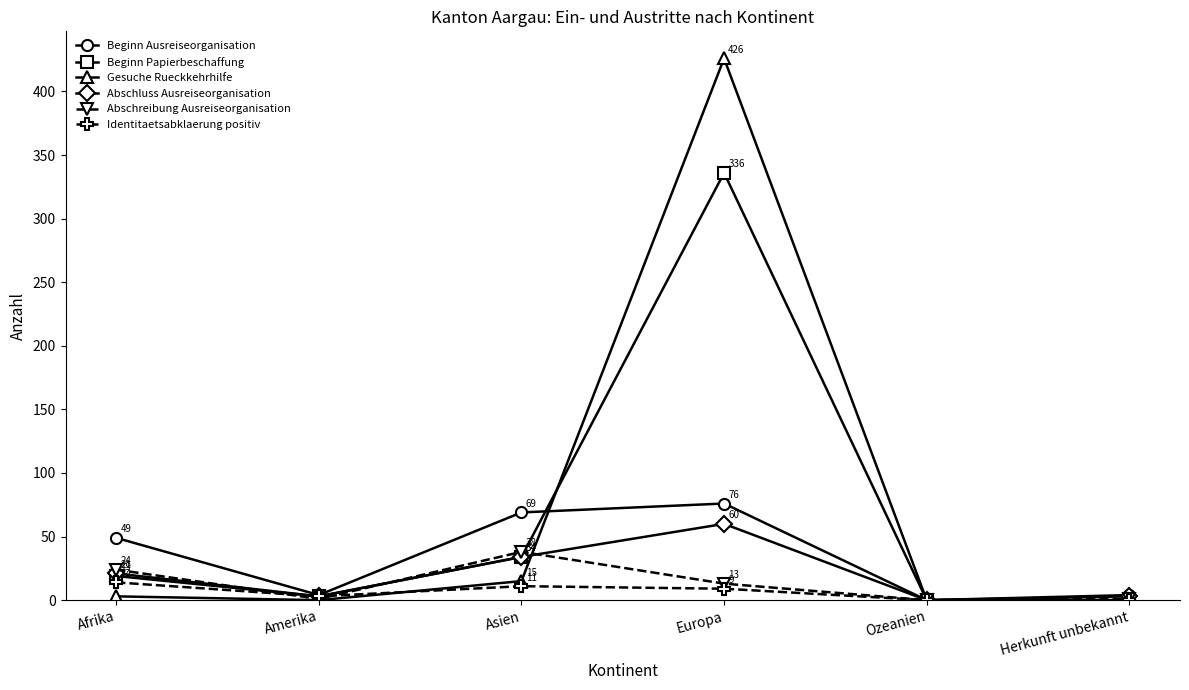

How many distinct data groups are displayed?

6